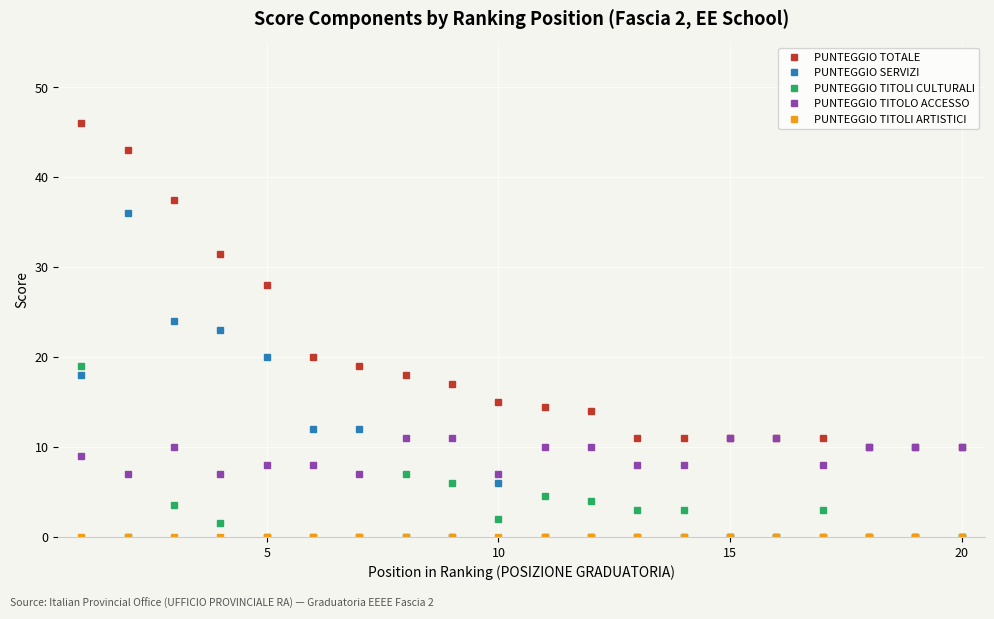

What is the greatest value displayed?

46.0